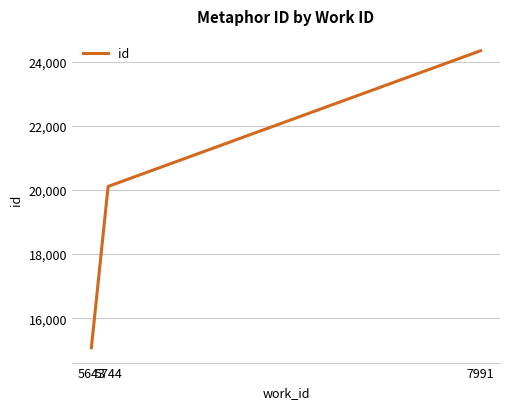

Is it true that the value at 5744 is 20111?

True